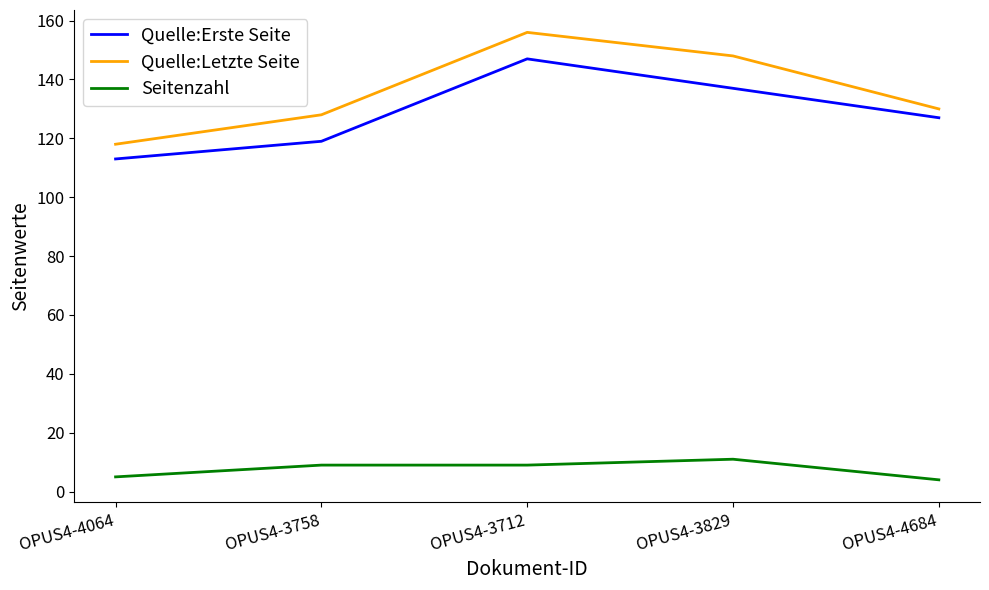

The value of Quelle:Letzte Seite at OPUS4-4064 is 65. True or false?

False